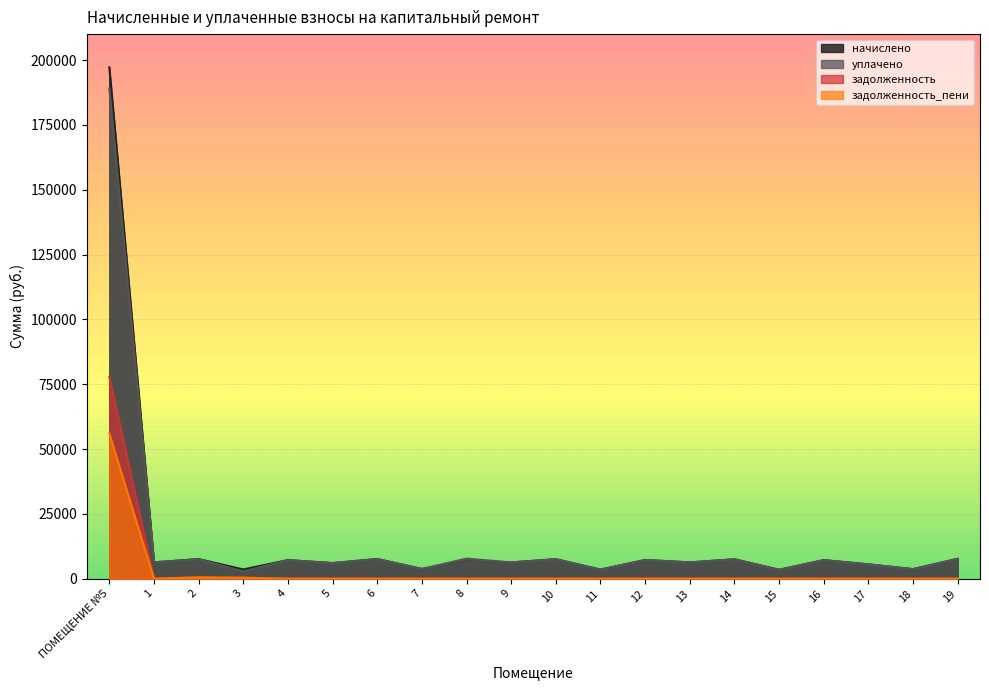

What is the value of the задолженность_пени point at the 4th from the left?

394.7